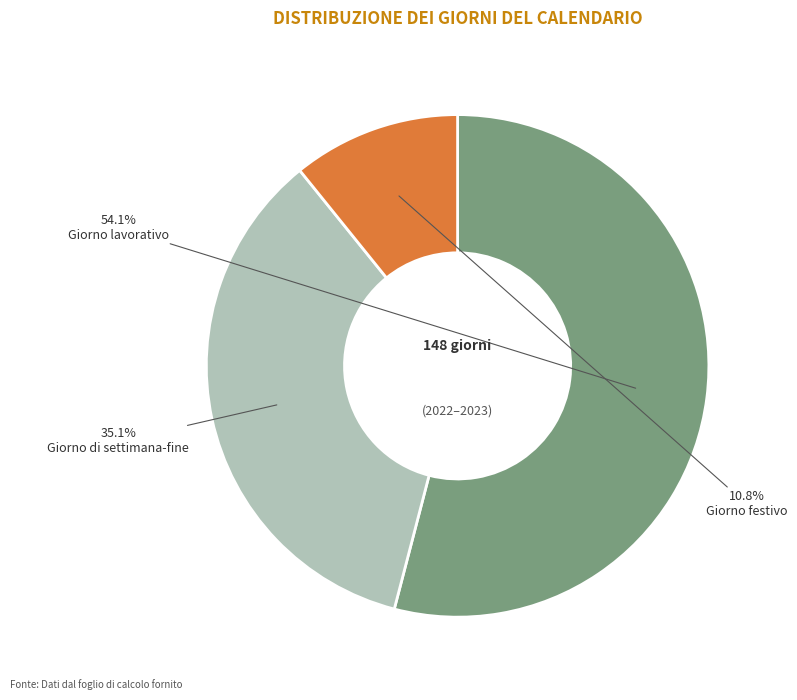

To the nearest percent, what percentage of the pie is Giorno di settimana-fine?

35%